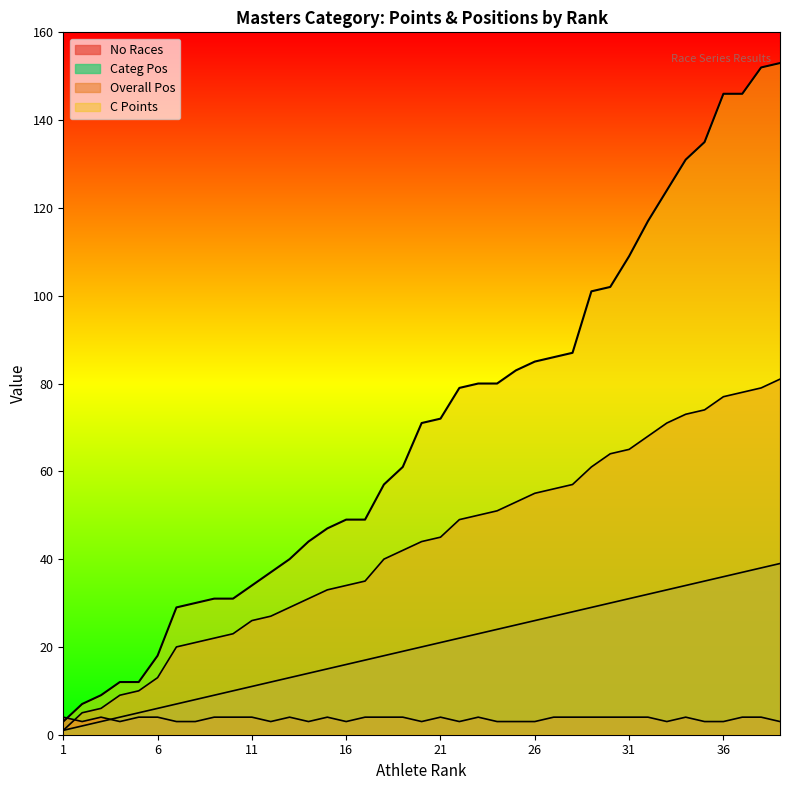

What is the spread (max minus min) of values at 14?

41